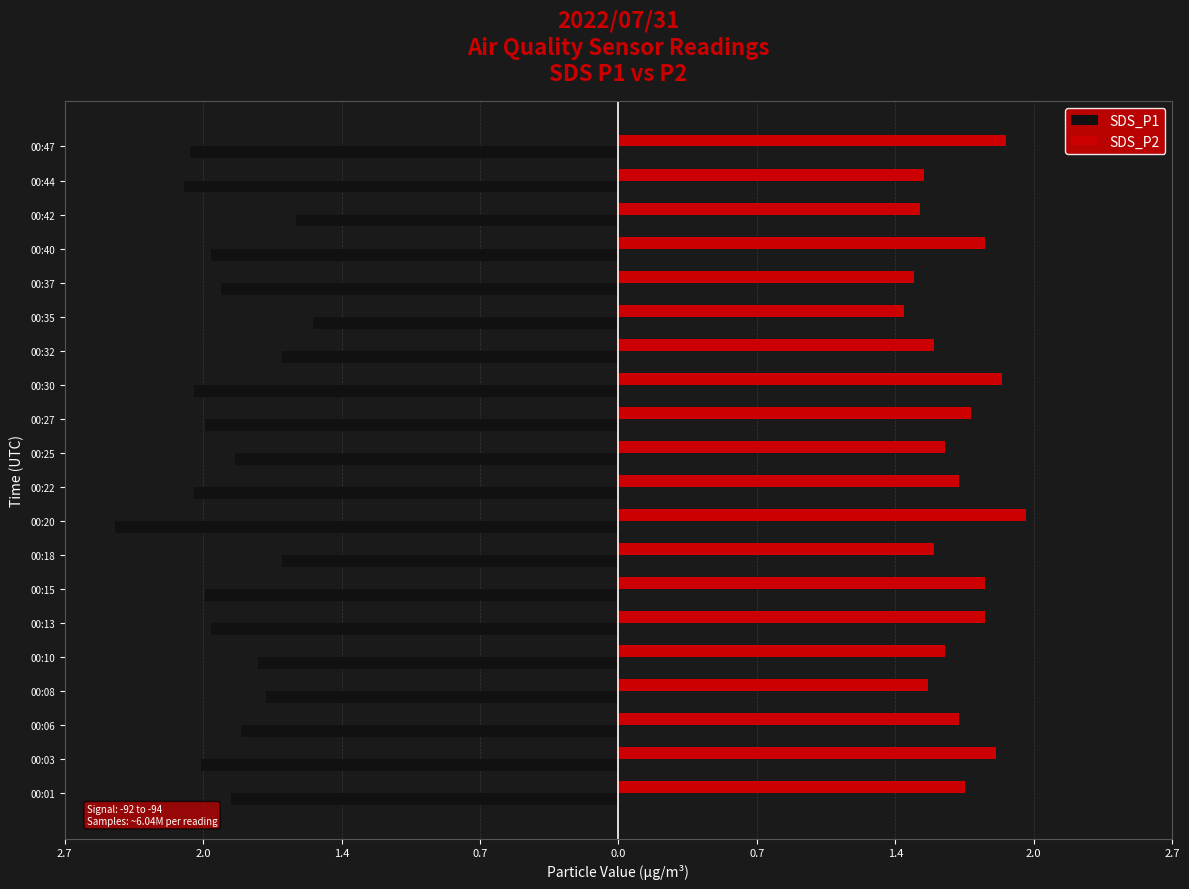

What are all the series names shown in the legend?

SDS_P1, SDS_P2